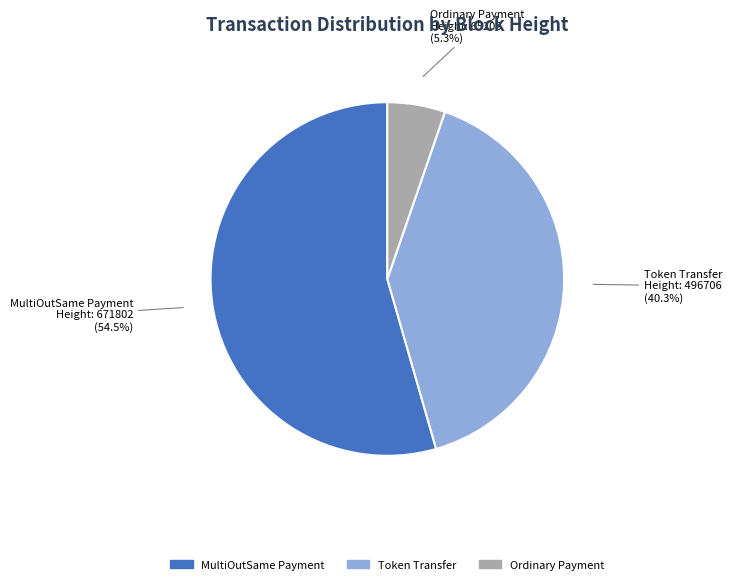

Is there a majority slice in this chart?

Yes